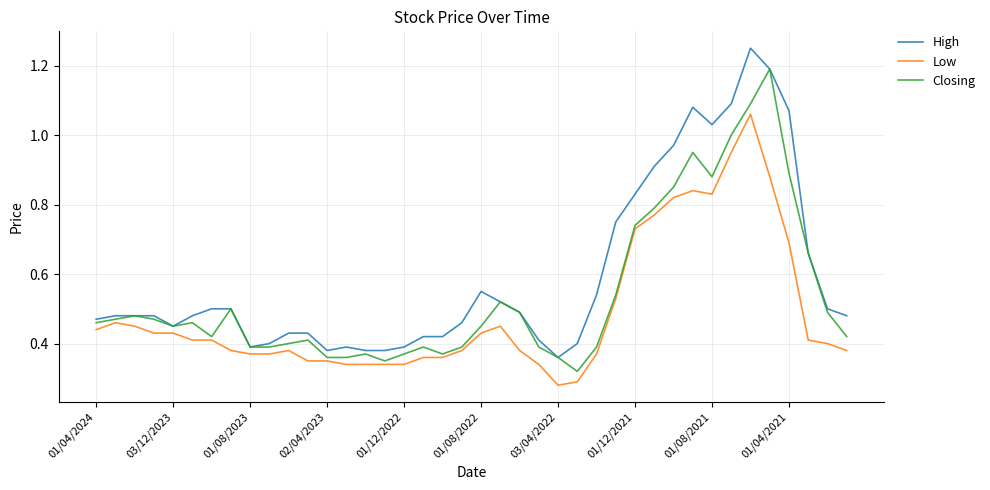

Which series has the largest total across all categories?

High